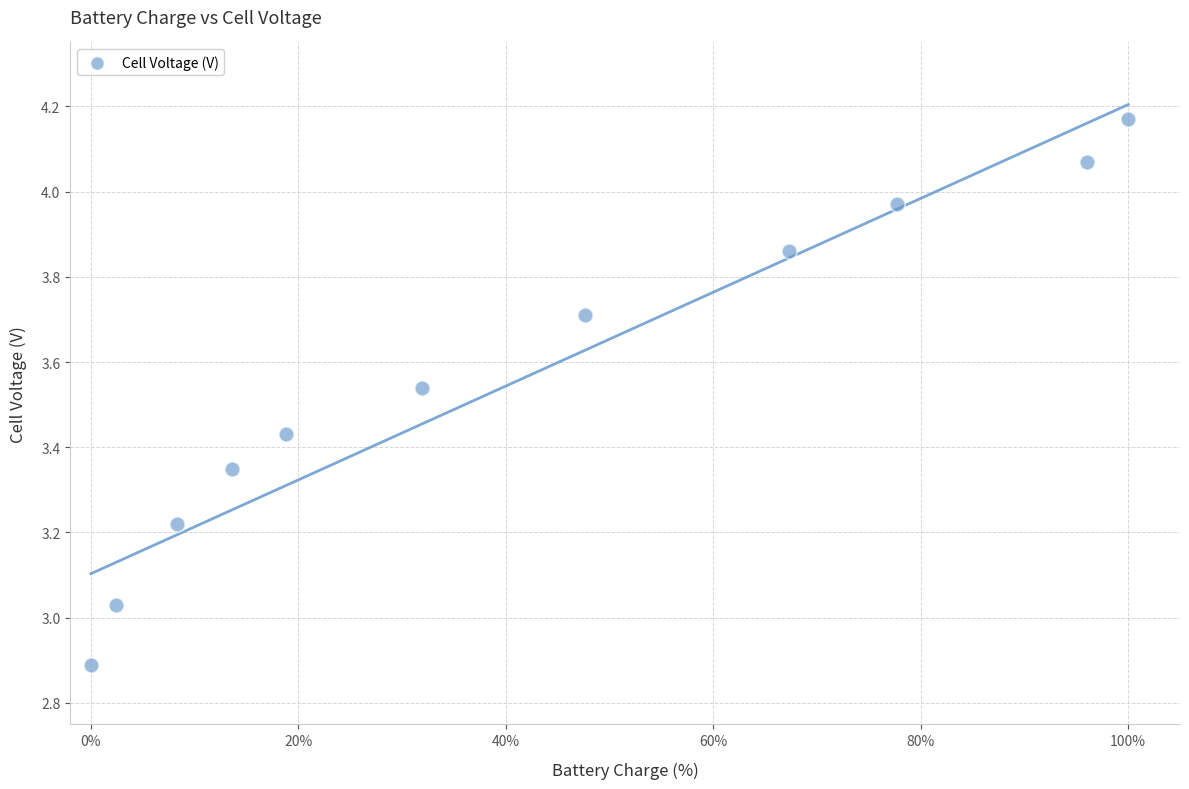

What is the range of X values (max minus min)?

100.0